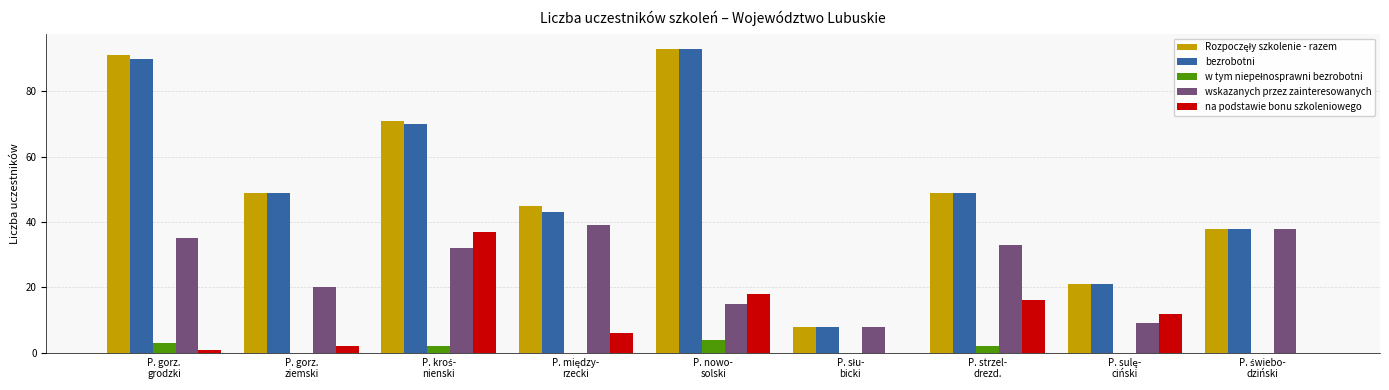

What is the maximum value shown in the chart?

93